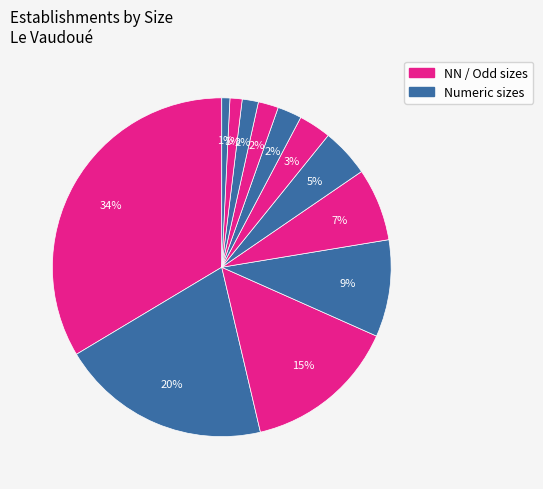

Count the number of slices in the pie.

12